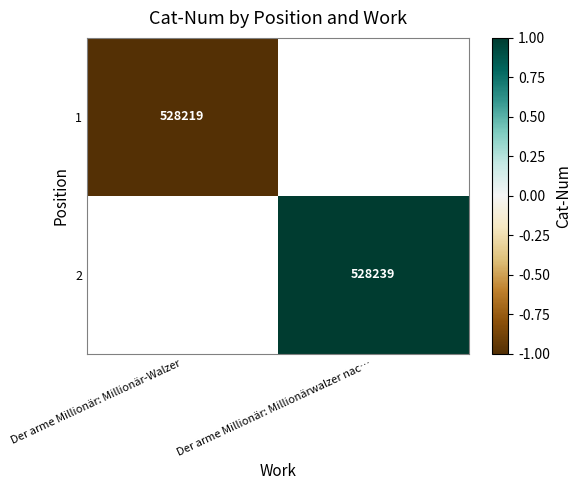

Is the value of 2 at Der arme Millionär: Millionärwalzer nac… greater than the value of 1 at Der arme Millionär: Millionär-Walzer?

Yes